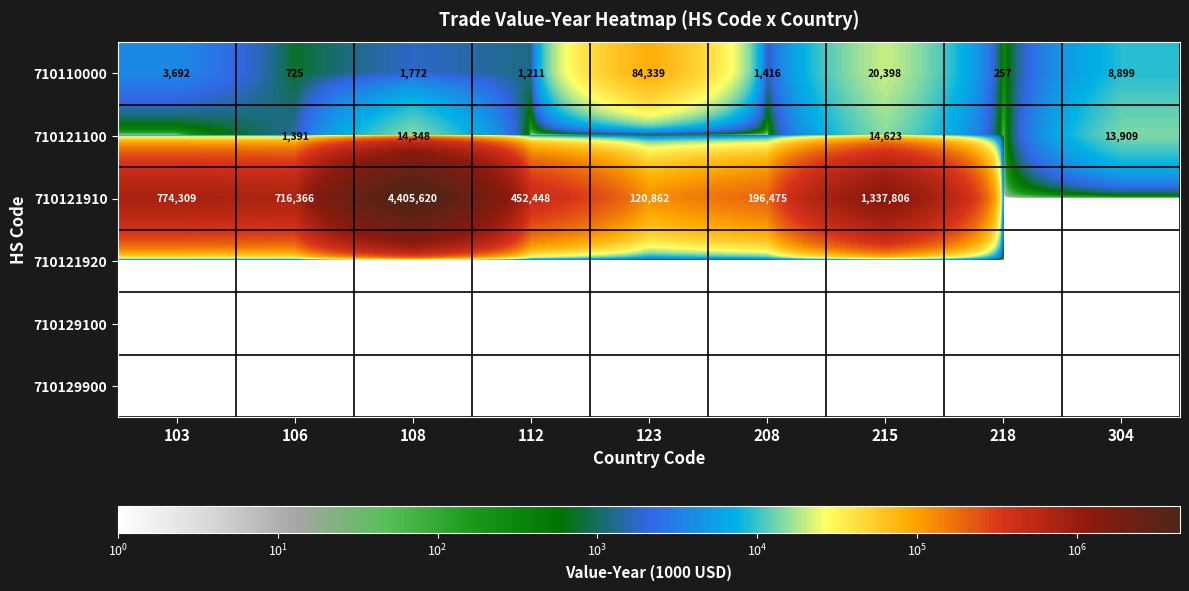

What is the difference between the second highest and minimum values in the 710110000 series?

20141